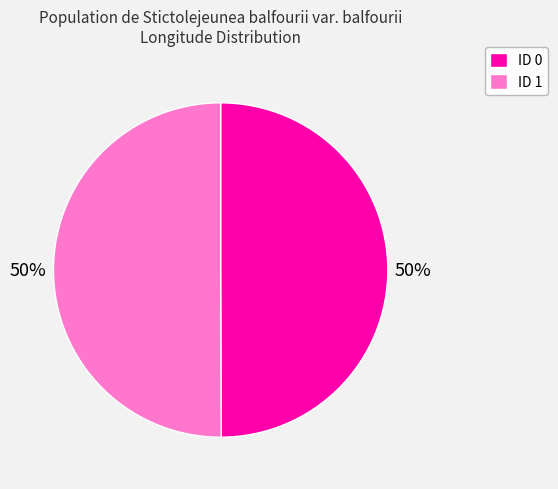

To the nearest percent, what is the average slice percentage?

50%